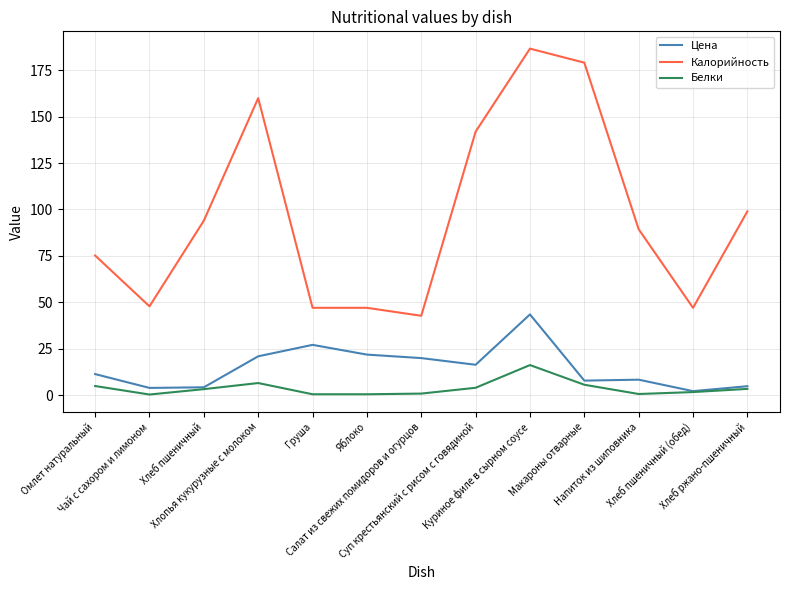

Which series has the largest range (max minus min)?

Калорийность